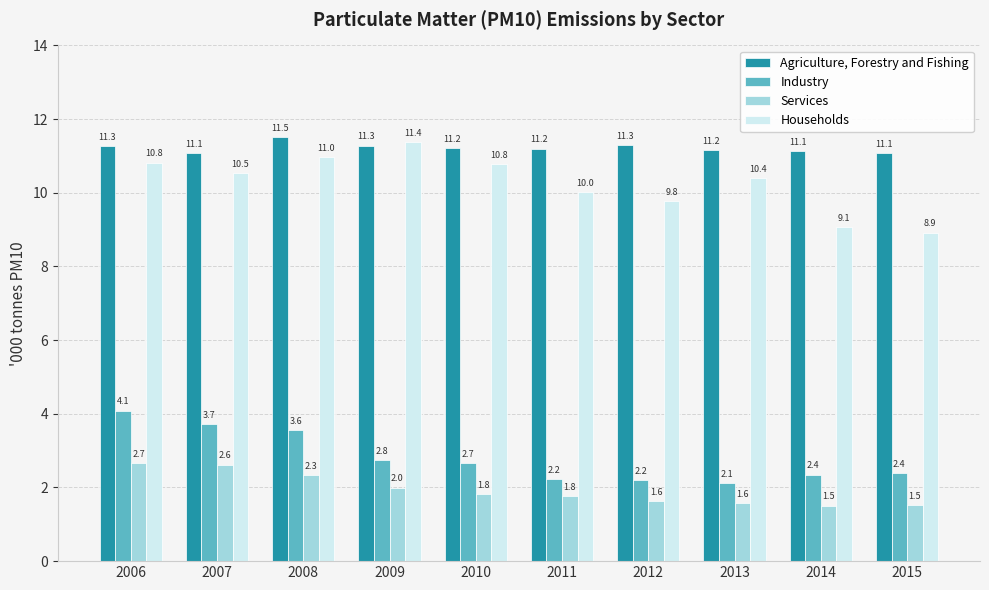

The value of Agriculture, Forestry and Fishing at 2010 is 11.2. True or false?

True